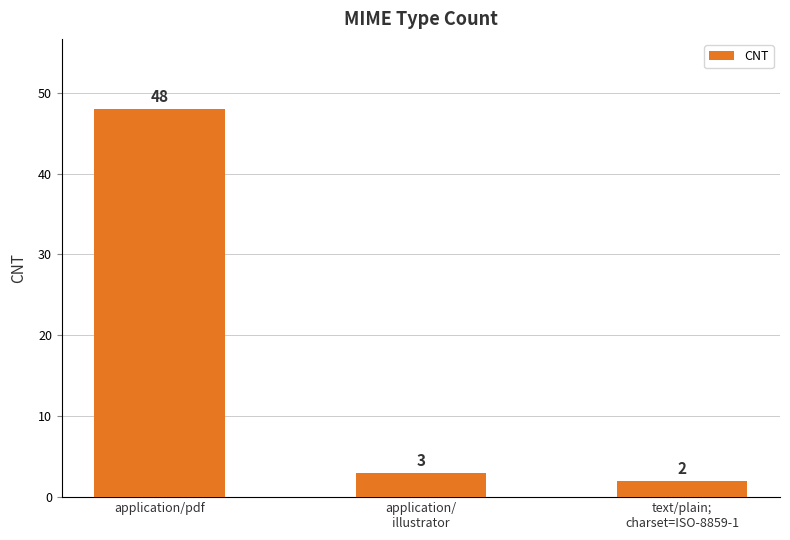

What is the smallest value displayed?

2